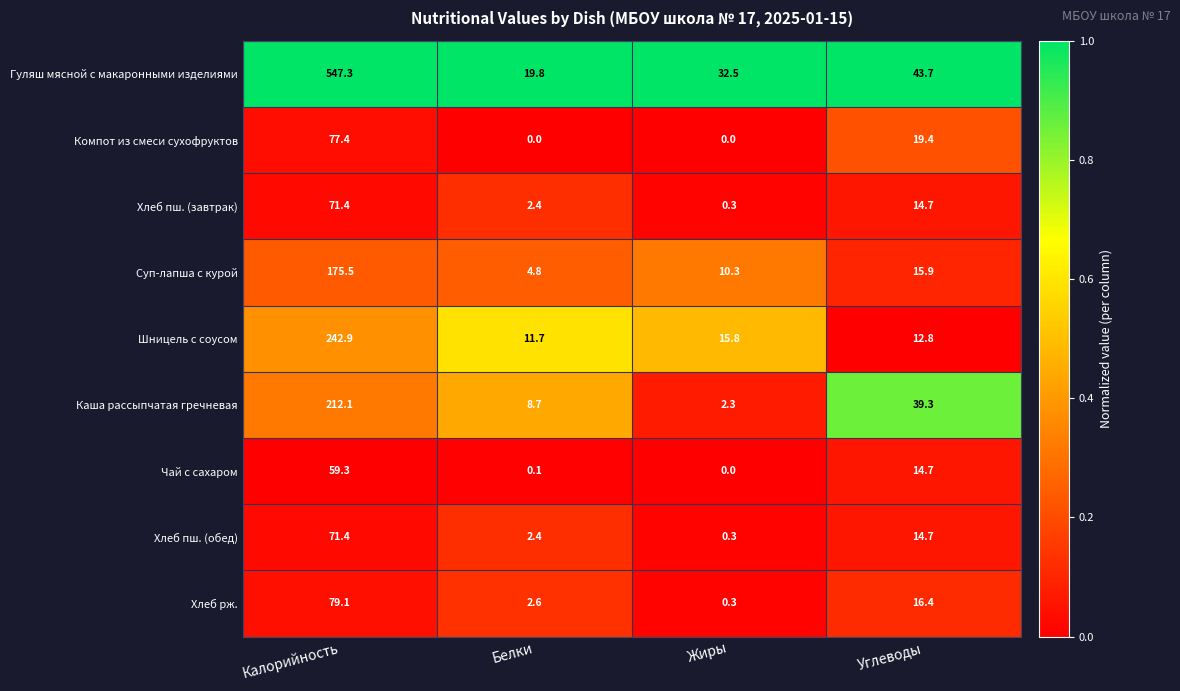

What is the highest value of the Компот из смеси сухофруктов series?

77.4